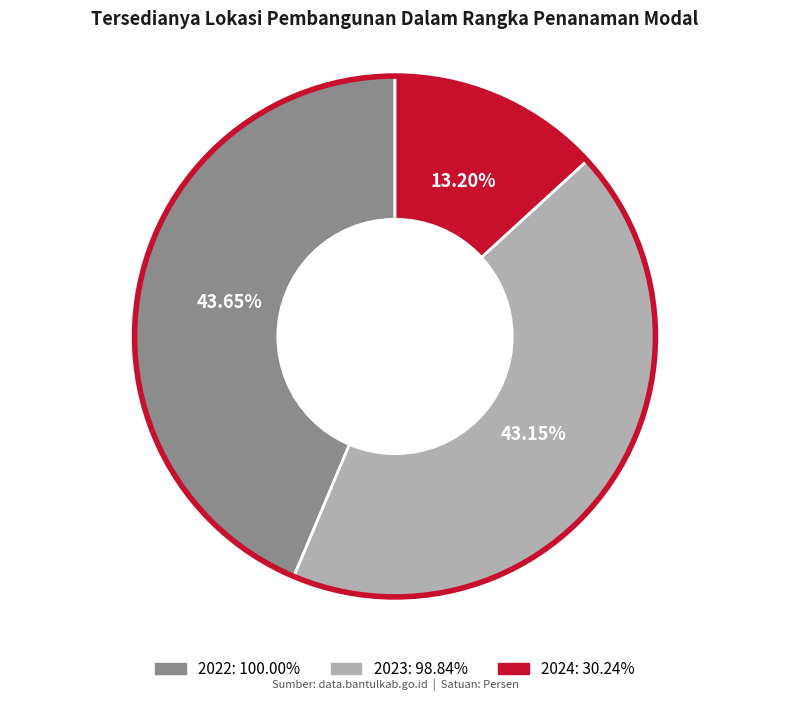

What percentage is the 2024 slice, to the nearest percent?

13%